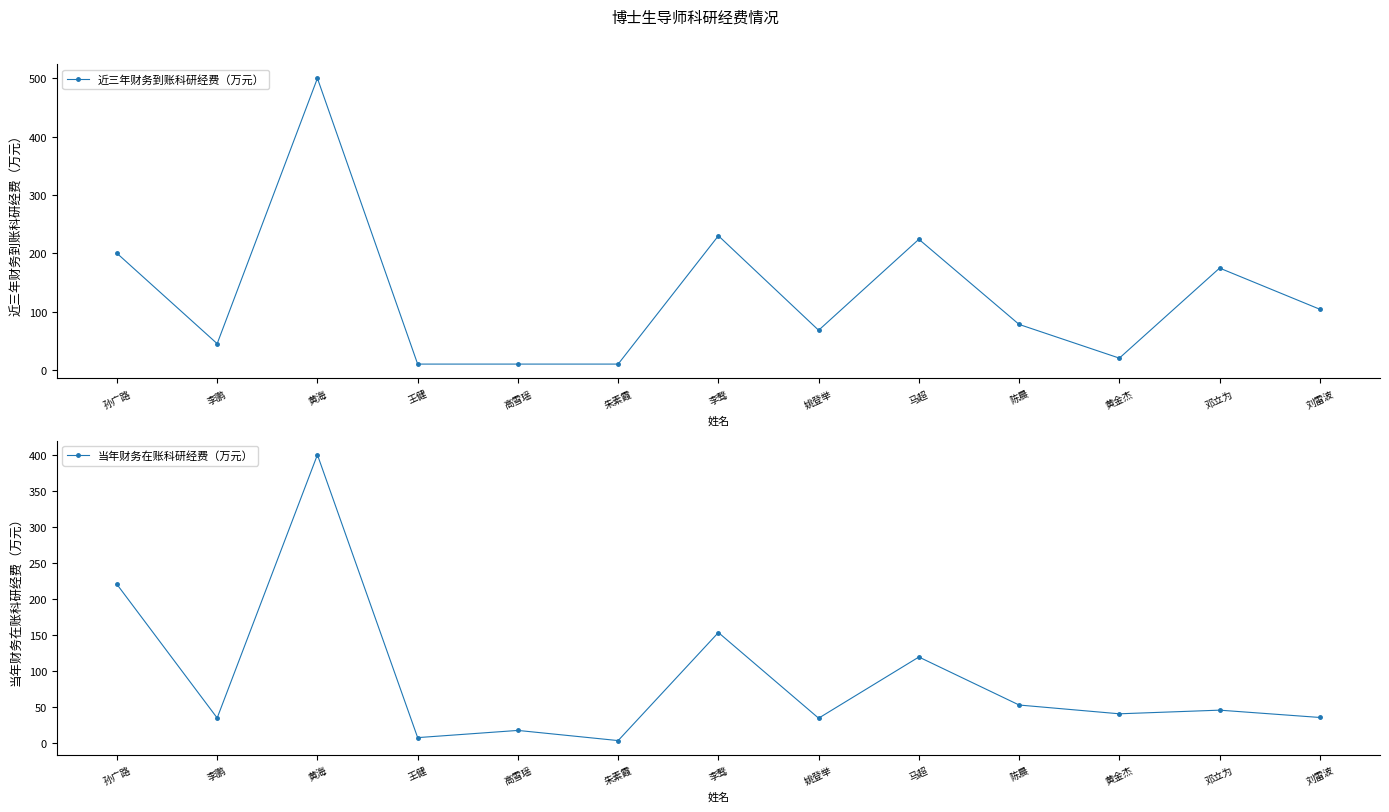

Reading left to right, what are all the values shown in this chart?

近三年财务到账科研经费（万元）: 孙广路=200.0	李鹏=45.0	黄海=500.0	王健=10.0	高雪瑶=10.0	朱素霞=10.0	李骜=230.0	姚登举=68.0	马超=224.0	陈晨=78.0	黄金杰=20.2	邓立为=174.6	刘雷波=104.0
当年财务在账科研经费（万元）: 孙广路=220.0	李鹏=34.3	黄海=400.0	王健=7.0	高雪瑶=17.0	朱素霞=2.9	李骜=153.0	姚登举=34.0	马超=119.0	陈晨=52.3	黄金杰=40.1	邓立为=45.2	刘雷波=35.0